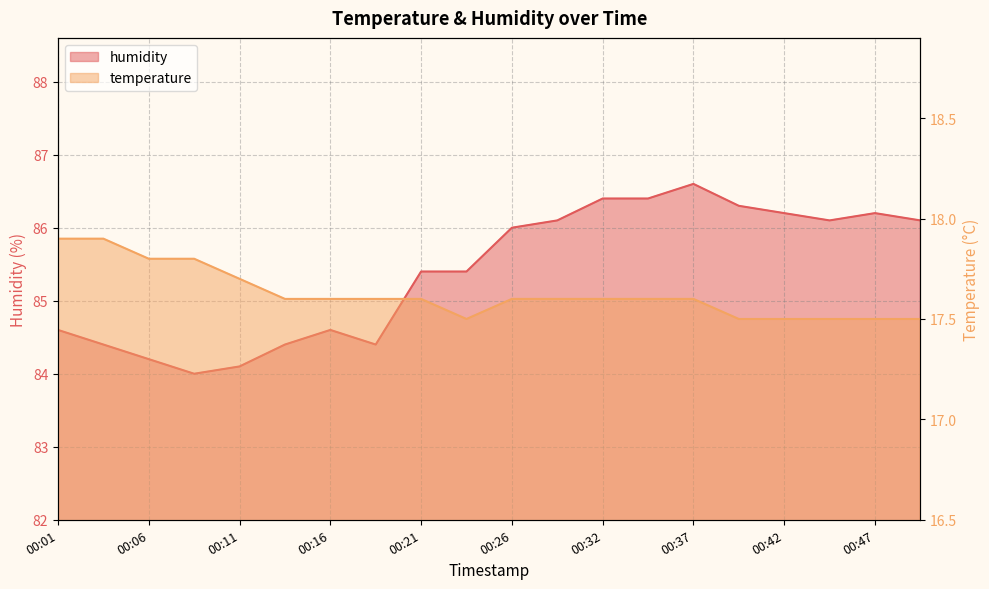

What is the value of the humidity point at the 20th from the left?

86.1